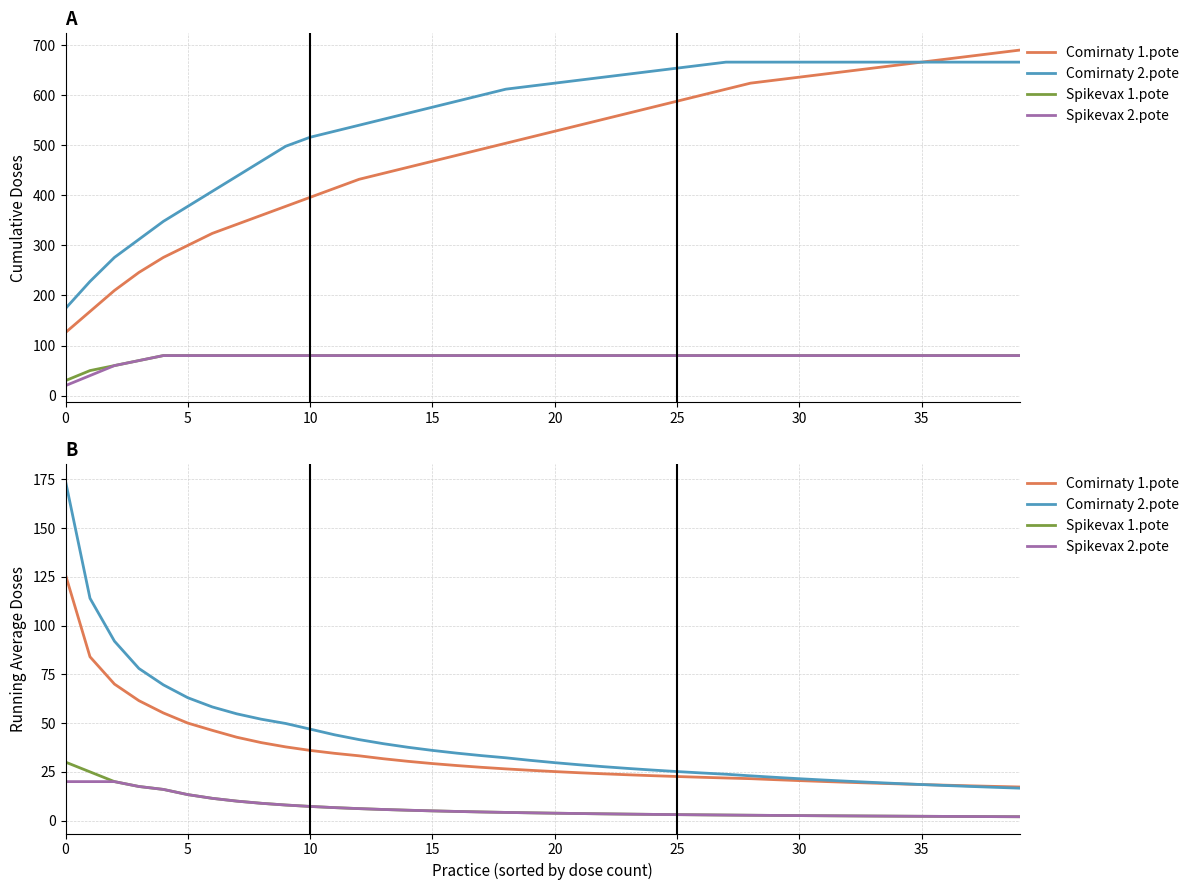

Is the value of Comirnaty 1.pote at 39 greater than the value of Spikevax 2.pote at 18?

Yes